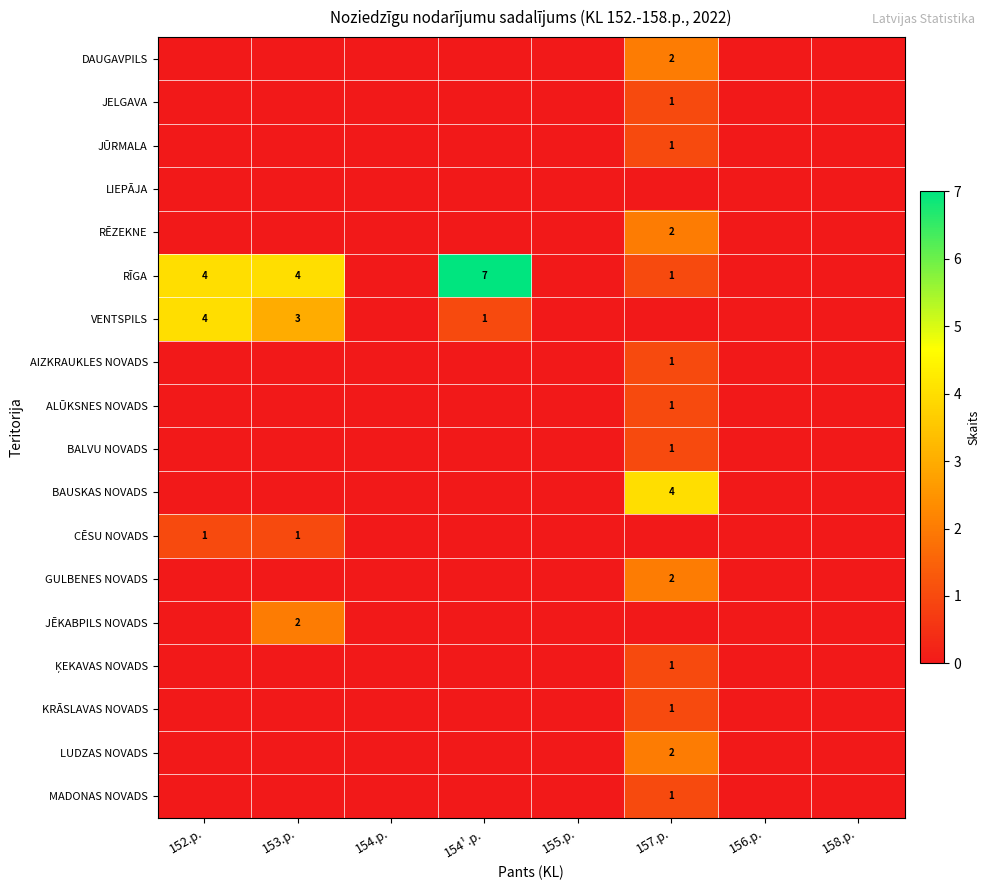

Is it true that MADONAS NOVADS equals 1 at 157.p.?

True